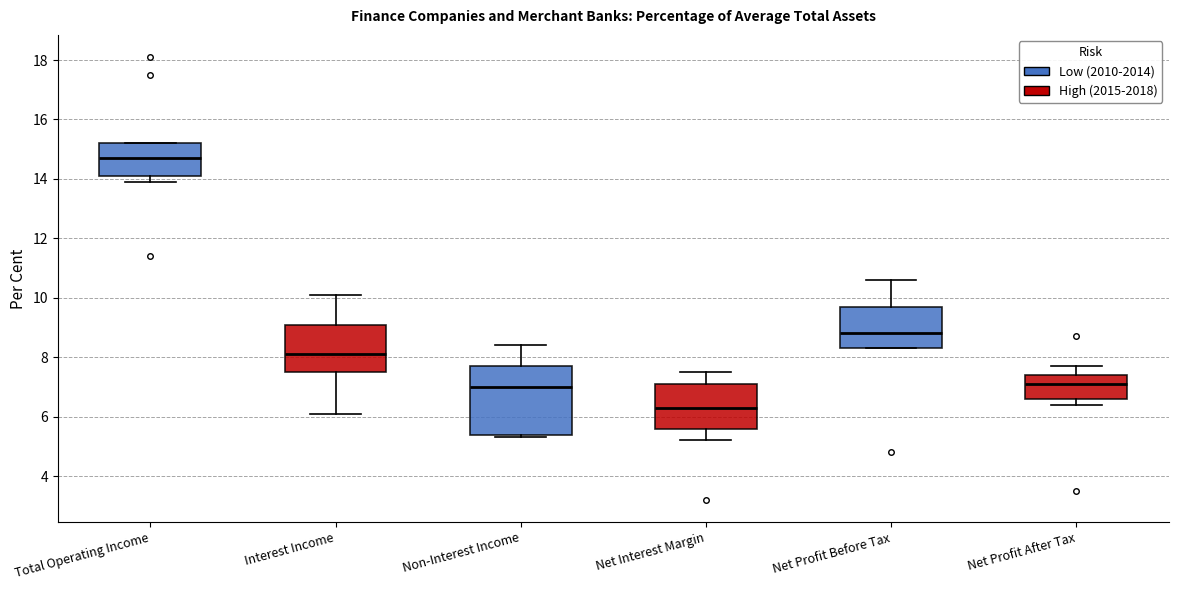

Which box has the lowest median line?

Net Interest Margin